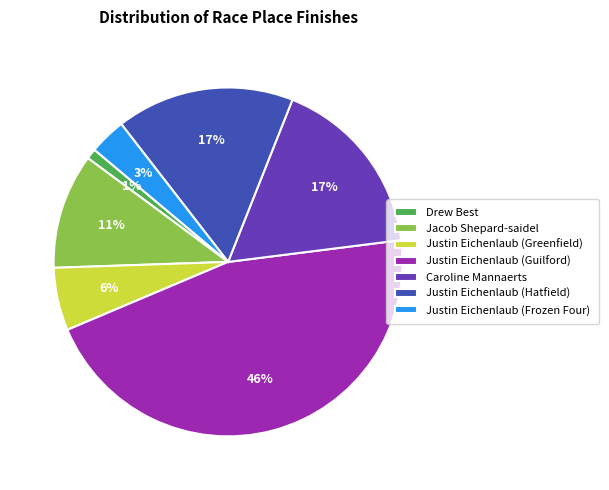

Which slice is the smallest?

Drew Best